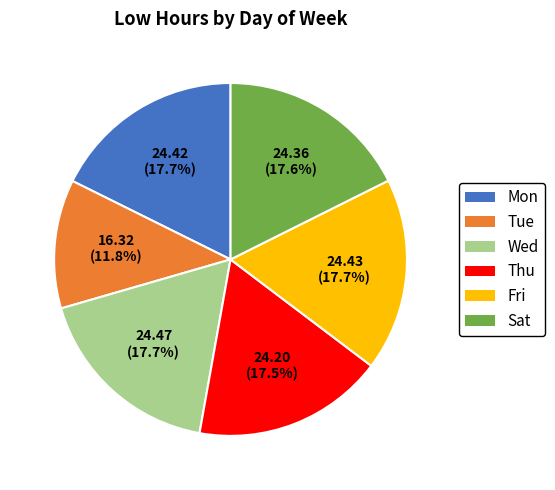

How many slices are in this pie chart?

6